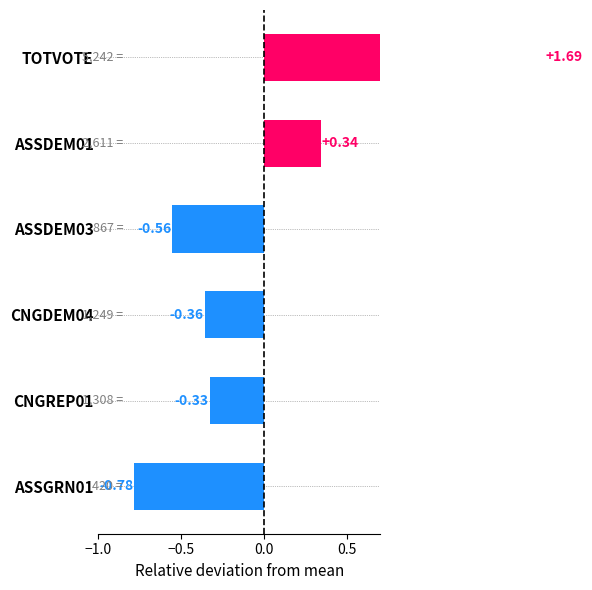

At which label is the value closest to 0?

CNGREP01